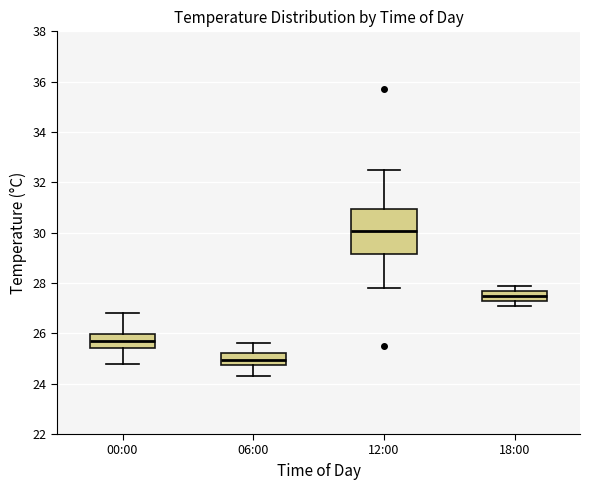

Reading left to right, read every box against the y-axis: the position of its median line, the range the box covers, and the ends of its whiskers. The values are not printed on the chart, so give them approximately, as read against the axis.

00:00: median 25.8, box 25.4 to 26.0, whiskers 24.8 to 26.8
06:00: median 25.0, box 24.8 to 25.2, whiskers 24.4 to 25.6
12:00: median 30.0, box 29.2 to 31.0, whiskers 27.8 to 32.6
18:00: median 27.6, box 27.4 to 27.8, whiskers 27.2 to 28.0